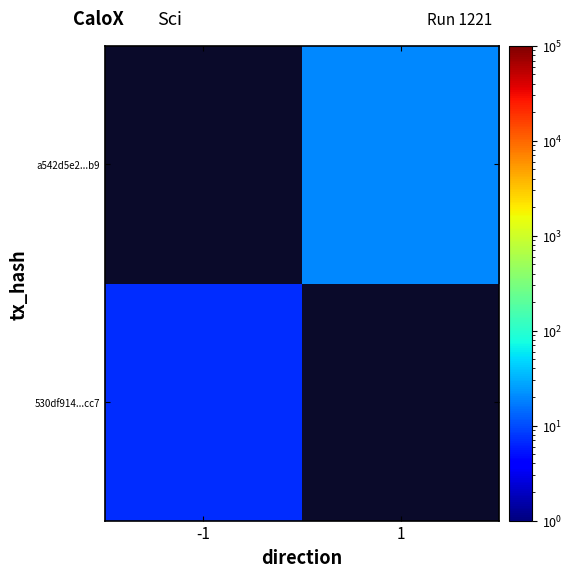

What is the approximate value of a542d5e2...b9 at 1?

20.0